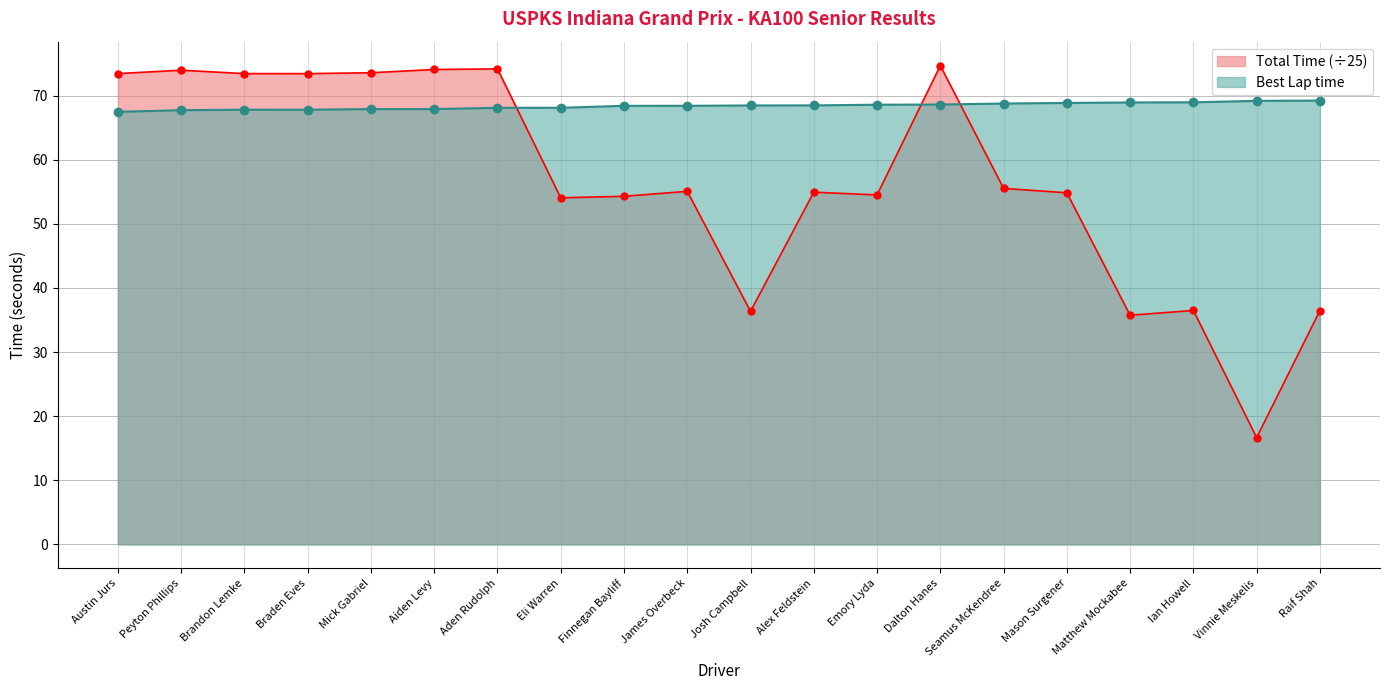

What is the label of the 10th point from the right?

Josh Campbell